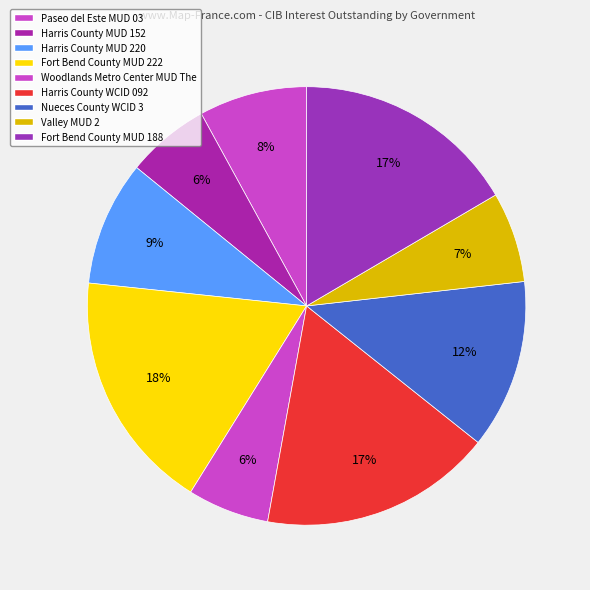

Count the number of slices in the pie.

9